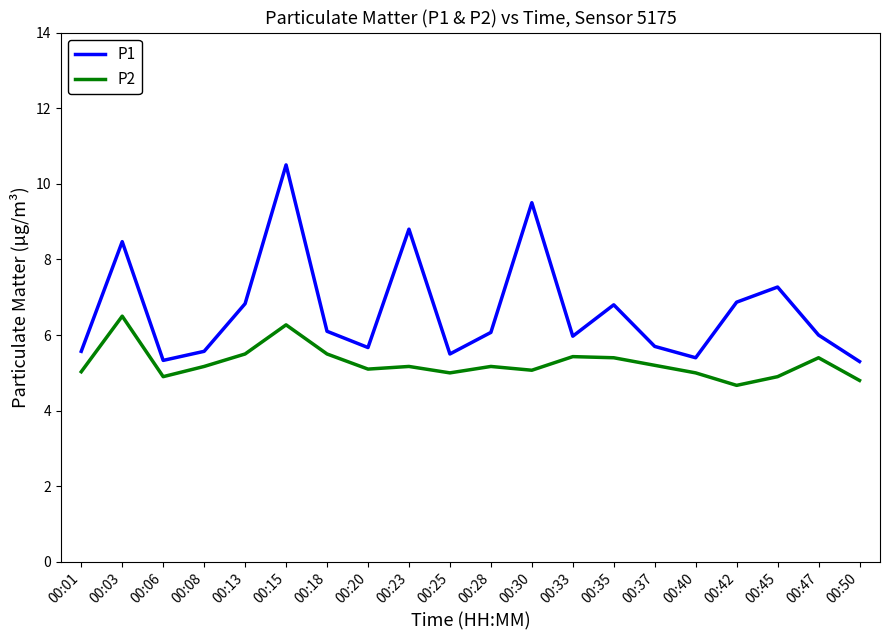

What is the difference between the P1 values at 00:28 and 00:37?

0.4